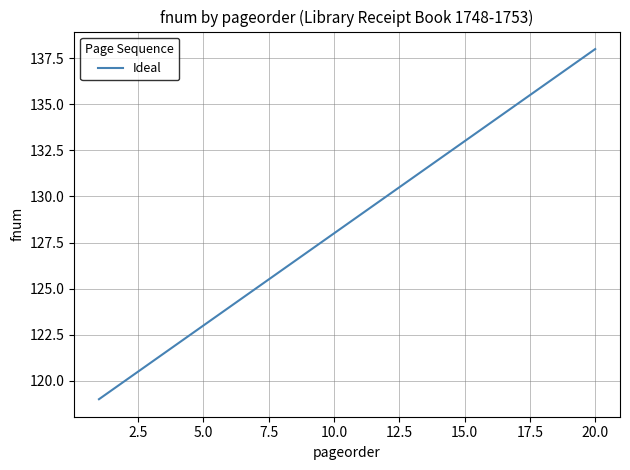

What is the difference between the maximum and minimum values?

19